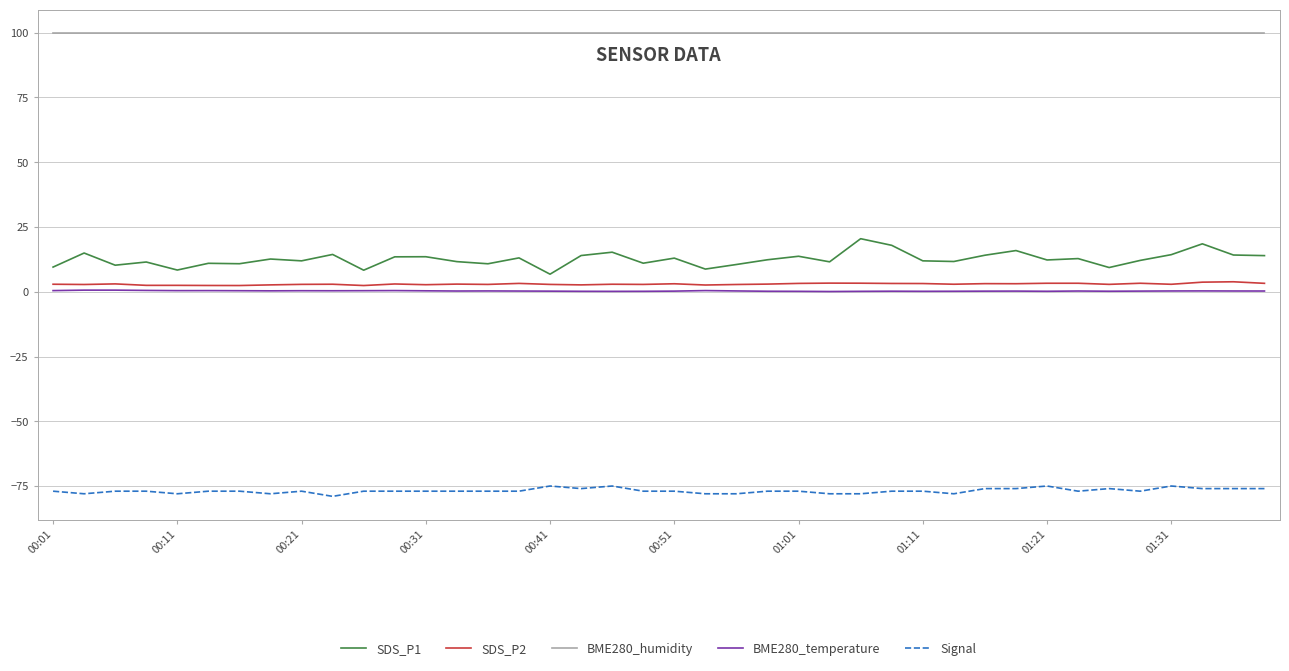

Which series has the largest range (max minus min)?

SDS_P1